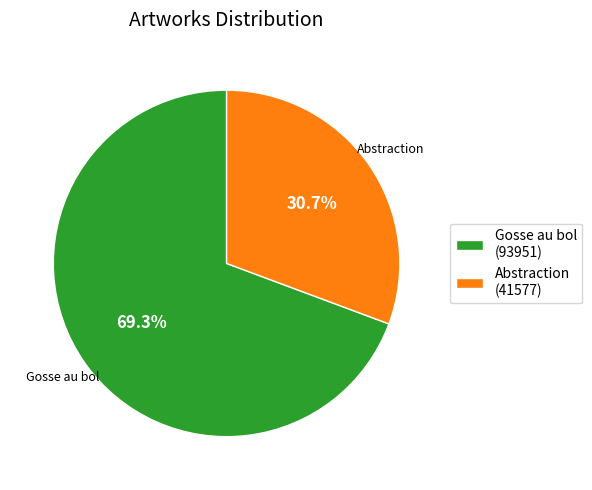

To the nearest percent, what is the difference between the Gosse au bol and Abstraction slice percentages?

39%